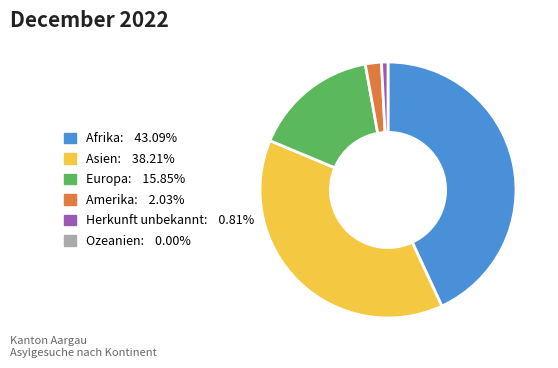

How many segments does this pie chart have?

5